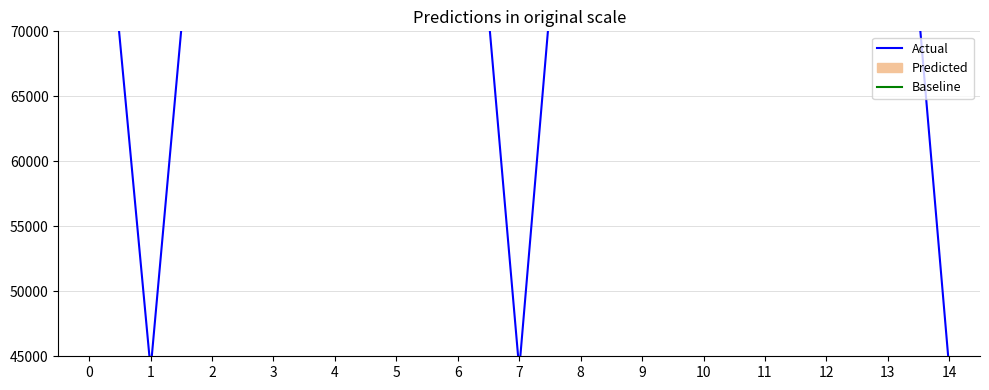

Which series has the largest Y range (max minus min)?

Actual